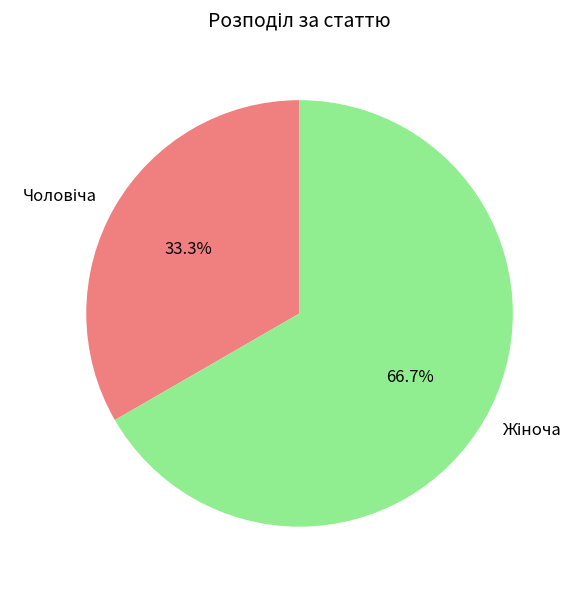

Does any single category account for the majority?

Yes